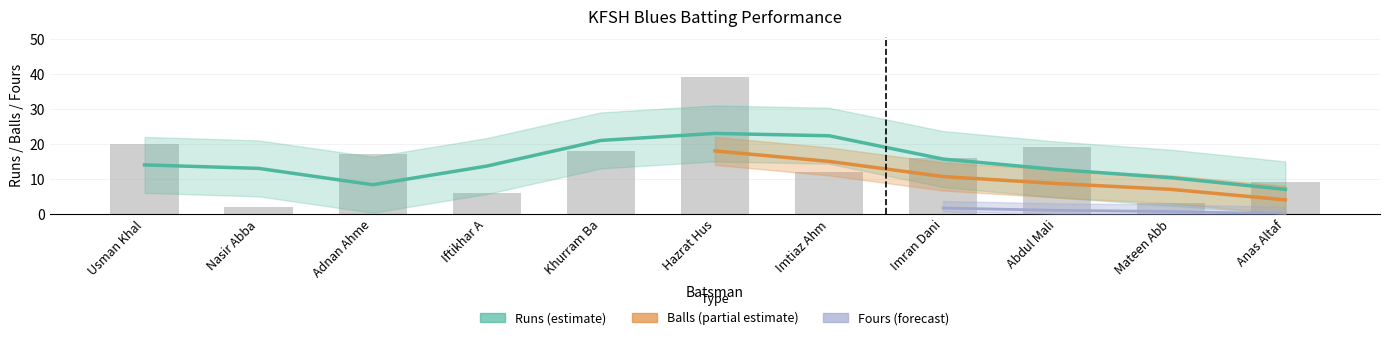

Count the number of categories in the chart.

11